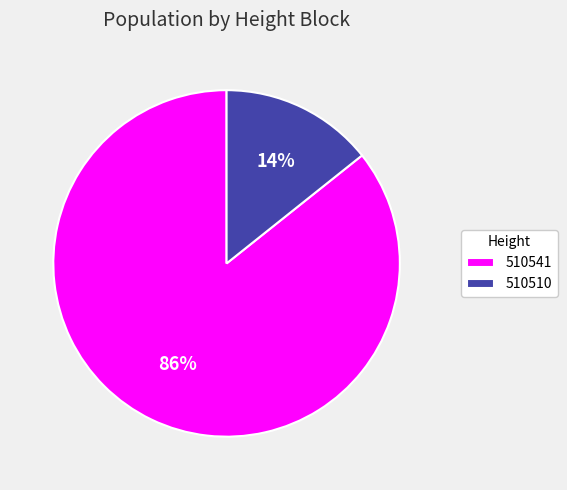

Which category has the smallest portion of the pie?

510510